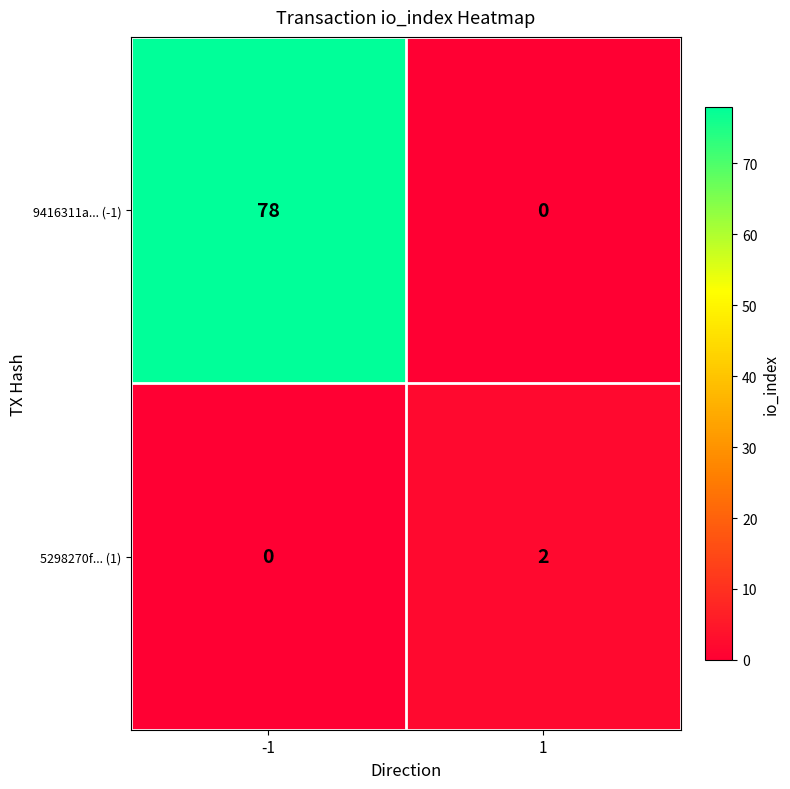

The 5298270f... (1) series shows 0 at -1. True or false?

True